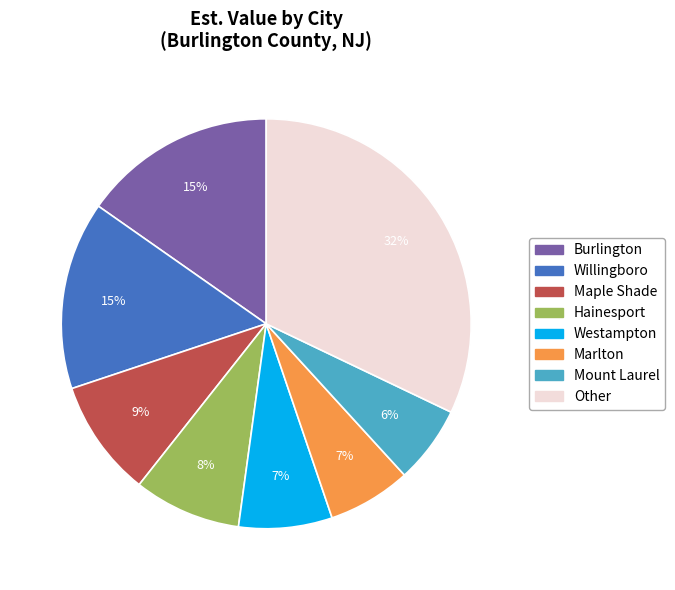

How many segments does this pie chart have?

8